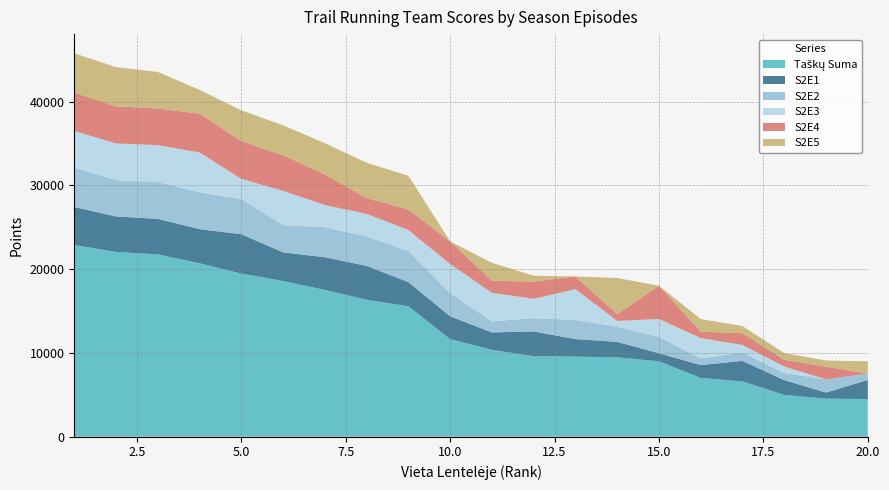

Reading left to right, transcribe all the data shown in this chart.

Taškų Suma: 22886	22057	21772	20704	19477	18589	17522	16352	15573	11658	10377	9610	9565	9475	9008	7022	6604	4992	4548	4497
S2E1: 4529	4240	4232	4079	4698	3412	3906	4044	2887	2720	2073	2962	2087	1848	957	1534	2448	1765	725	2277
S2E2: 4724	4322	4401	4387	4202	3263	3597	3496	3715	2752	1328	1581	2292	1802	1944	791	1000	843	1582	762
S2E3: 4361	4390	4397	4758	2406	4089	2631	2705	2499	3483	3403	2310	3672	698	2139	2433	900	775	0	0
S2E4: 4582	4433	4389	4639	4519	4249	3658	1901	2452	2703	1444	2052	1514	814	3968	770	1407	811	1514	0
S2E5: 4690	4672	4353	2841	3652	3576	3730	4206	4020	0	2129	705	0	4313	0	1494	849	798	727	1458